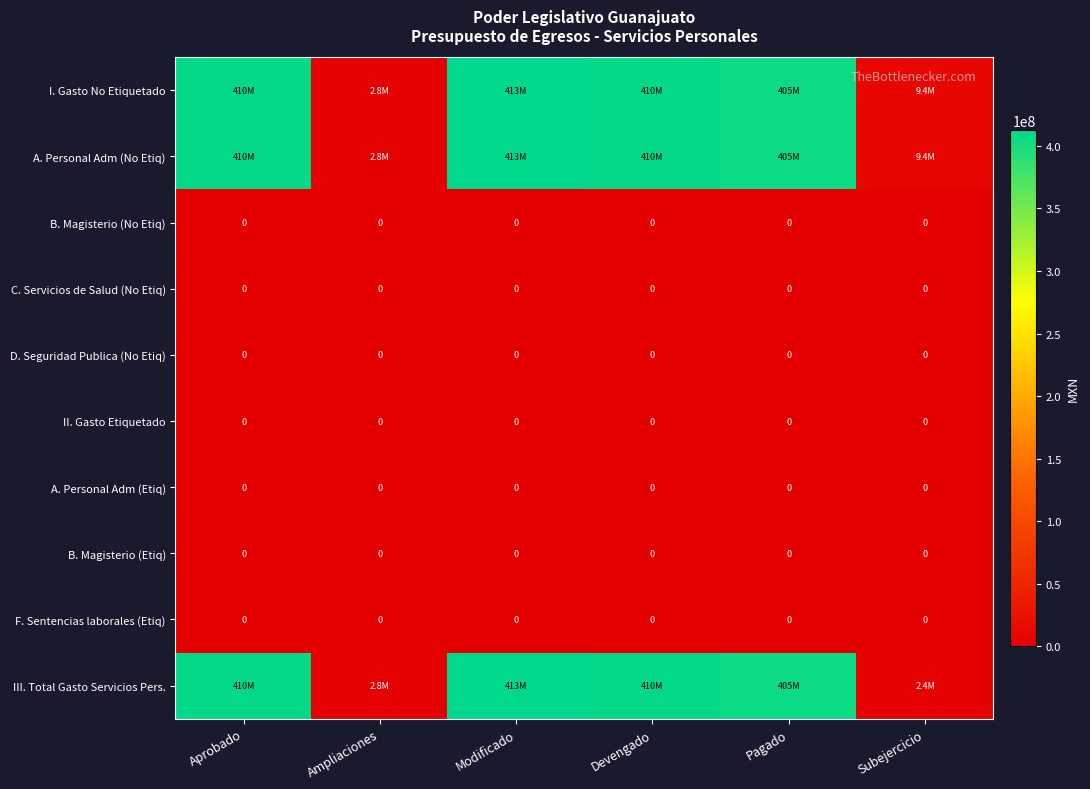

Which series has the largest total across all categories?

I. Gasto No Etiquetado